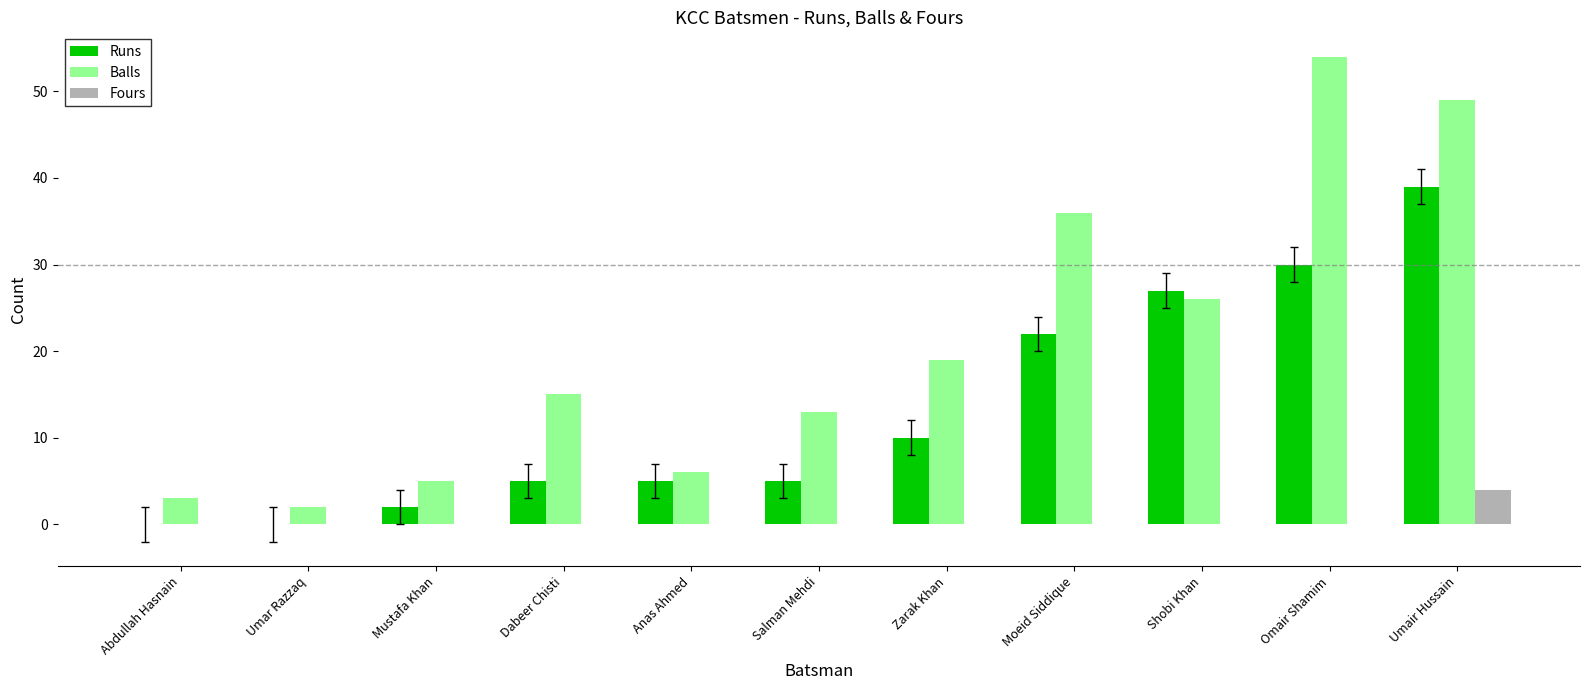

Which series changed the most between Dabeer Chisti and Shobi Khan?

Runs